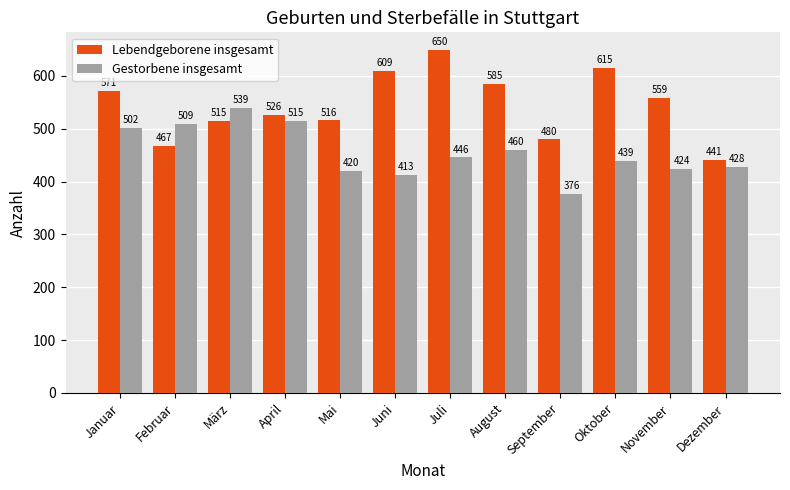

At which label does Lebendgeborene insgesamt reach its minimum?

Dezember